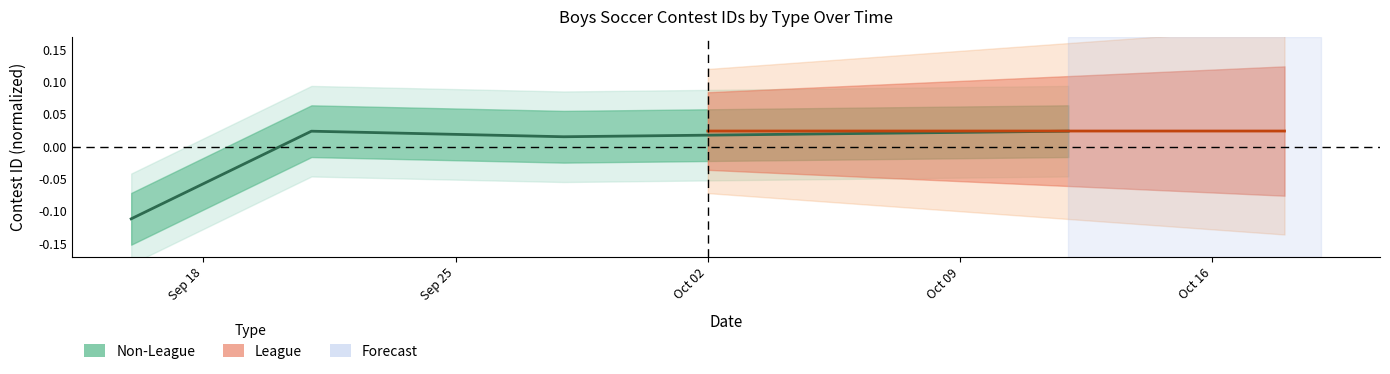

True or false: Non-League has more than 0 points higher than both neighbors.

True